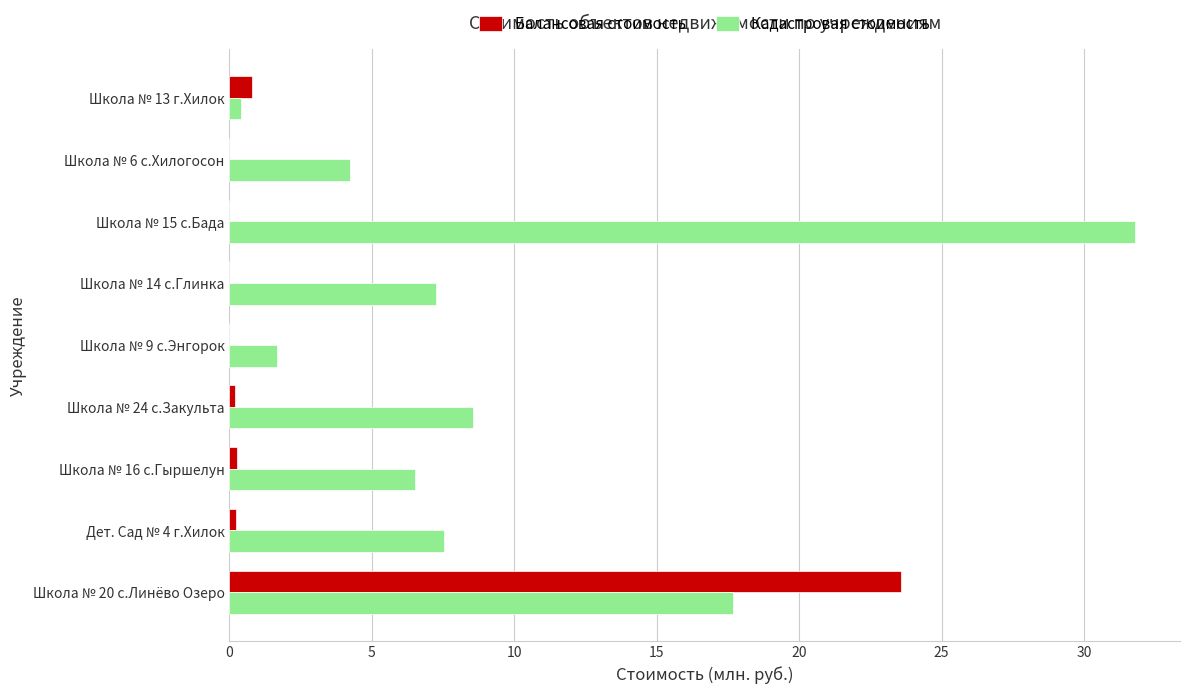

What value does the Кадастровая стоимость series have at Школа № 9 с.Энгорок?

1.7